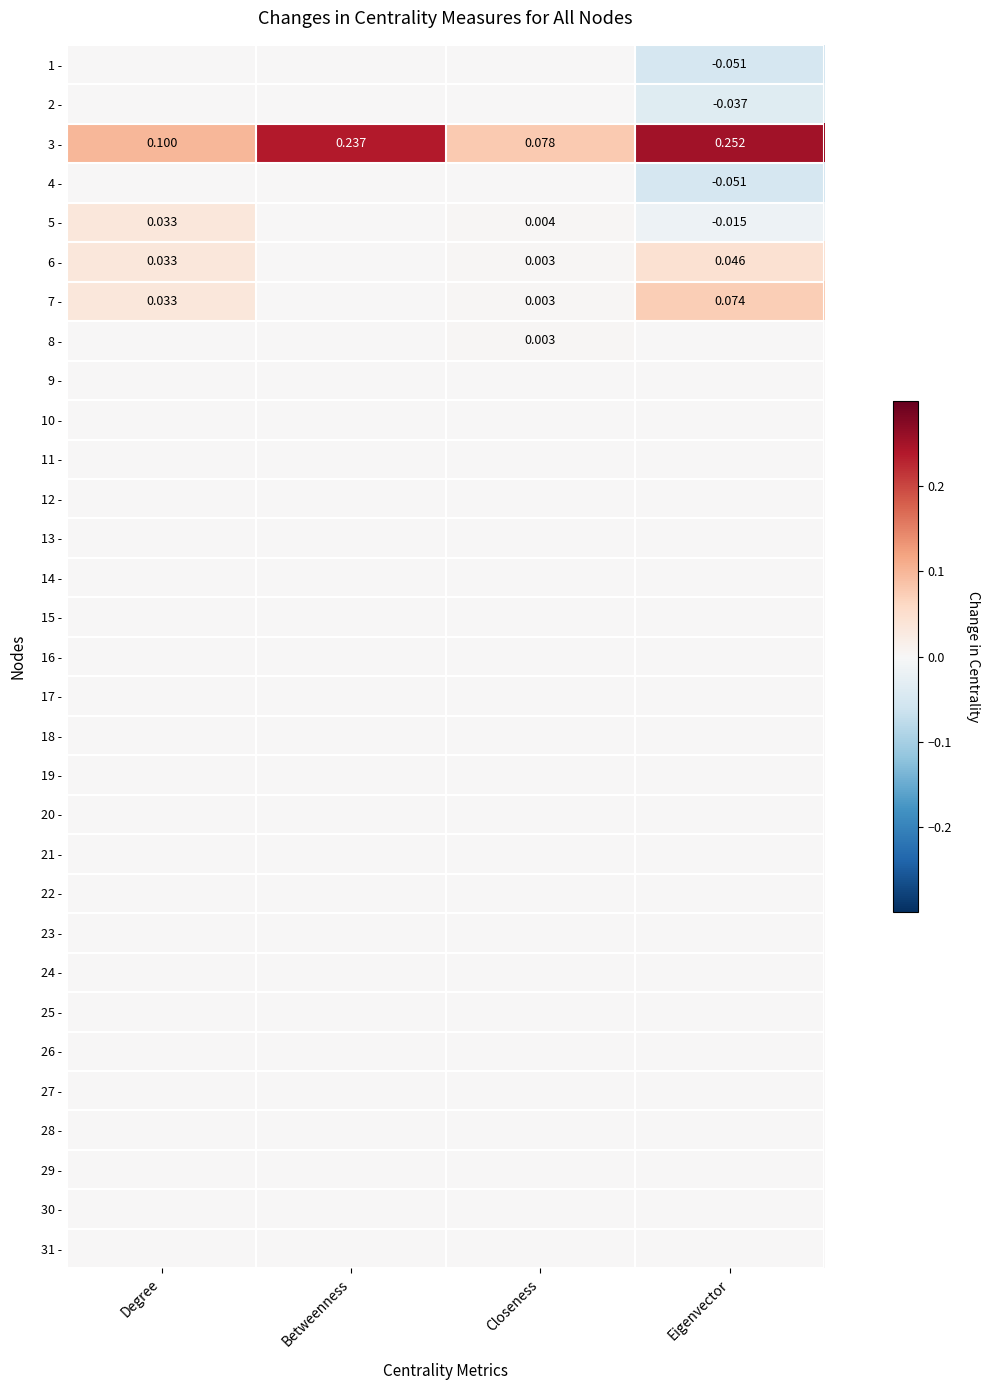

At how many categories does at least one series exceed 0?

4